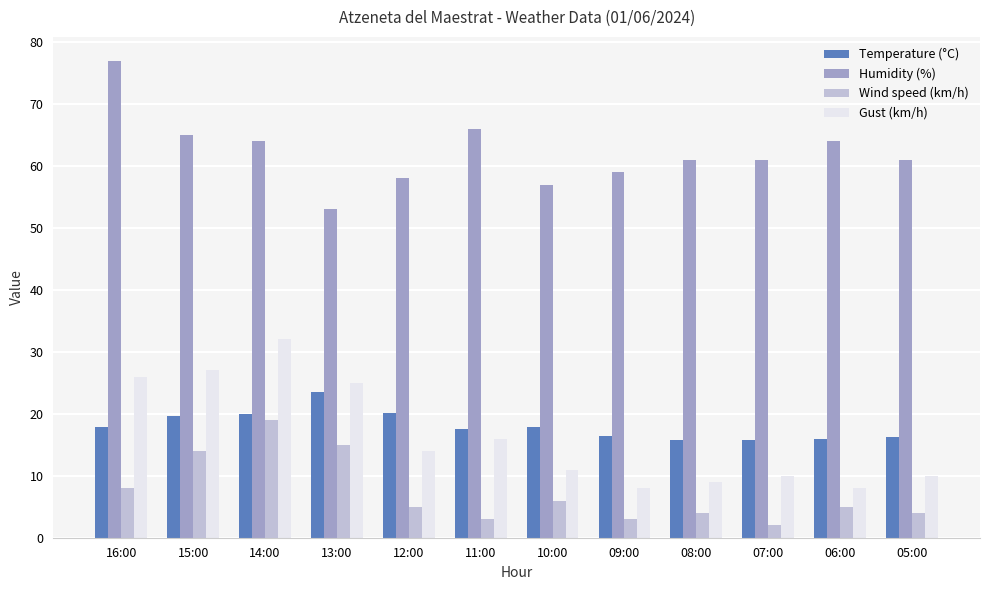

At which category does the chart reach its peak across all series?

16:00